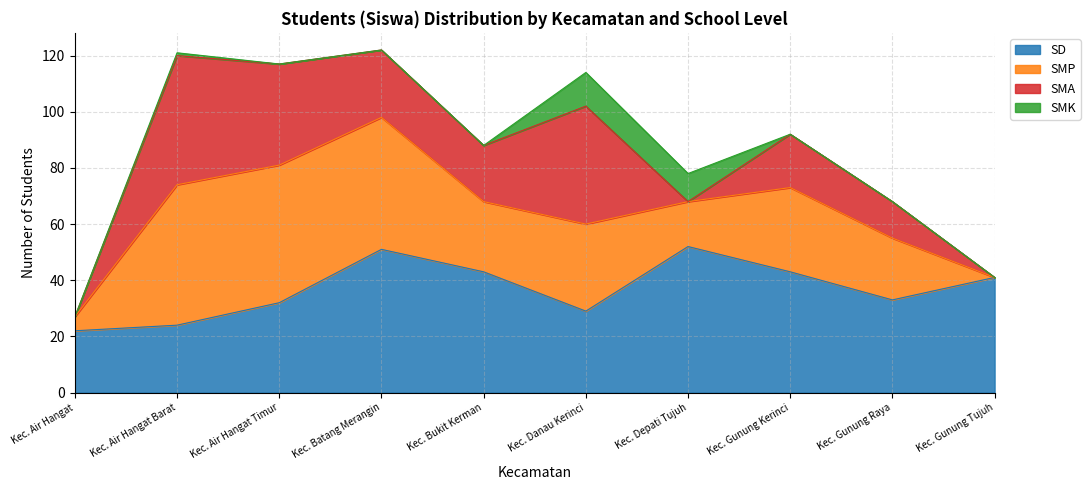

What is the difference between the maximum and minimum values in the SMP series?

50